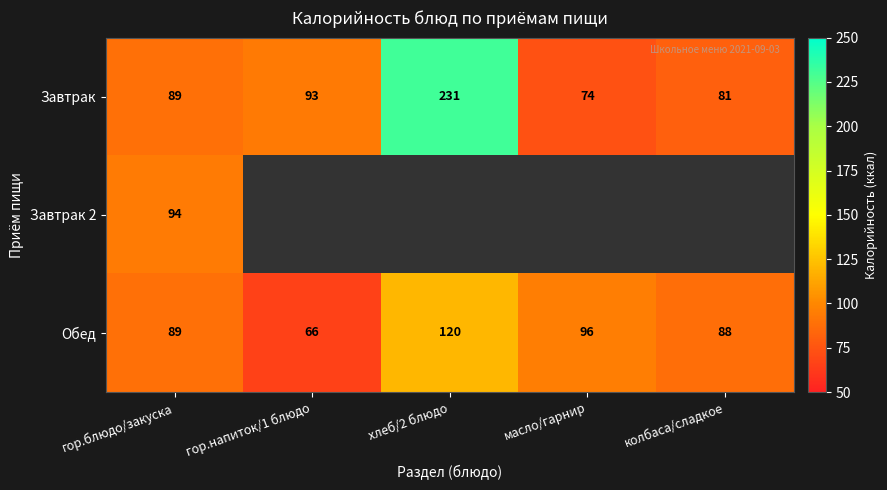

Is the value of Завтрак at хлеб/2 блюдо greater than the value of Обед at гор.блюдо/закуска?

Yes